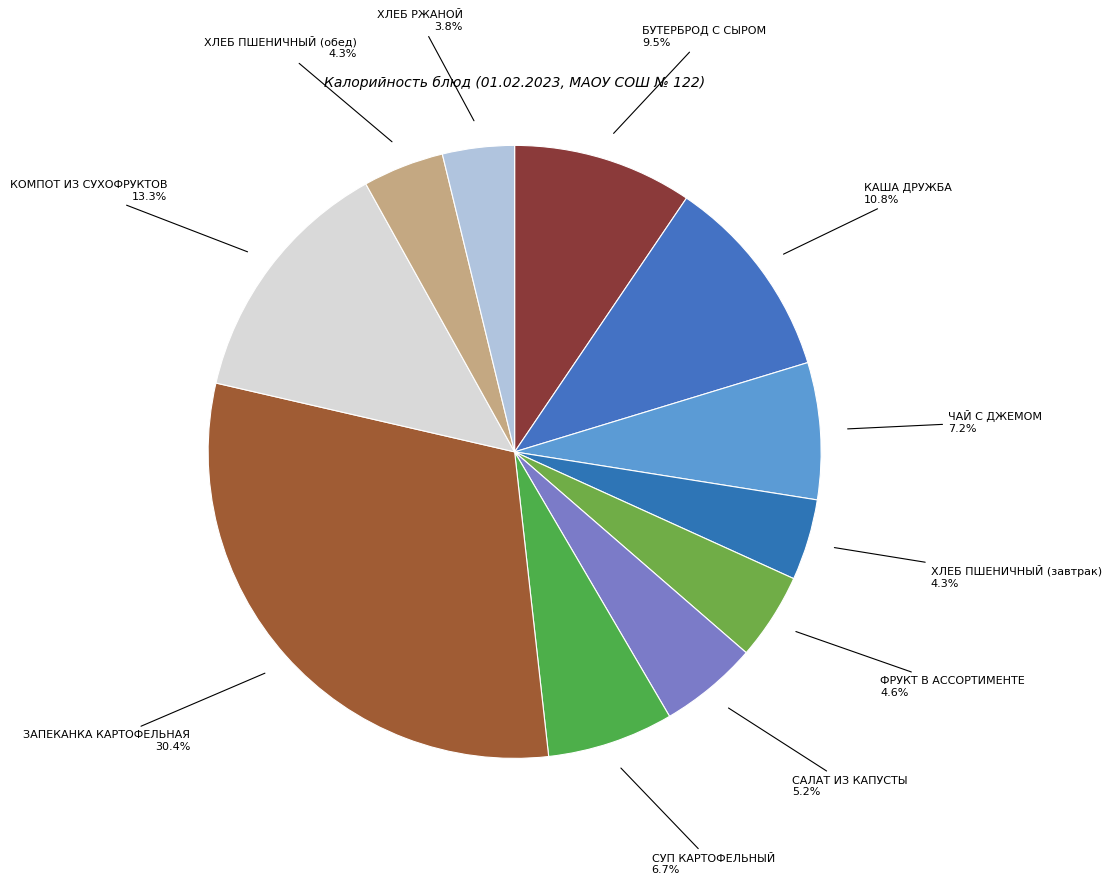

True or false: КОМПОТ ИЗ СУХОФРУКТОВ accounts for 13% of the total.

True